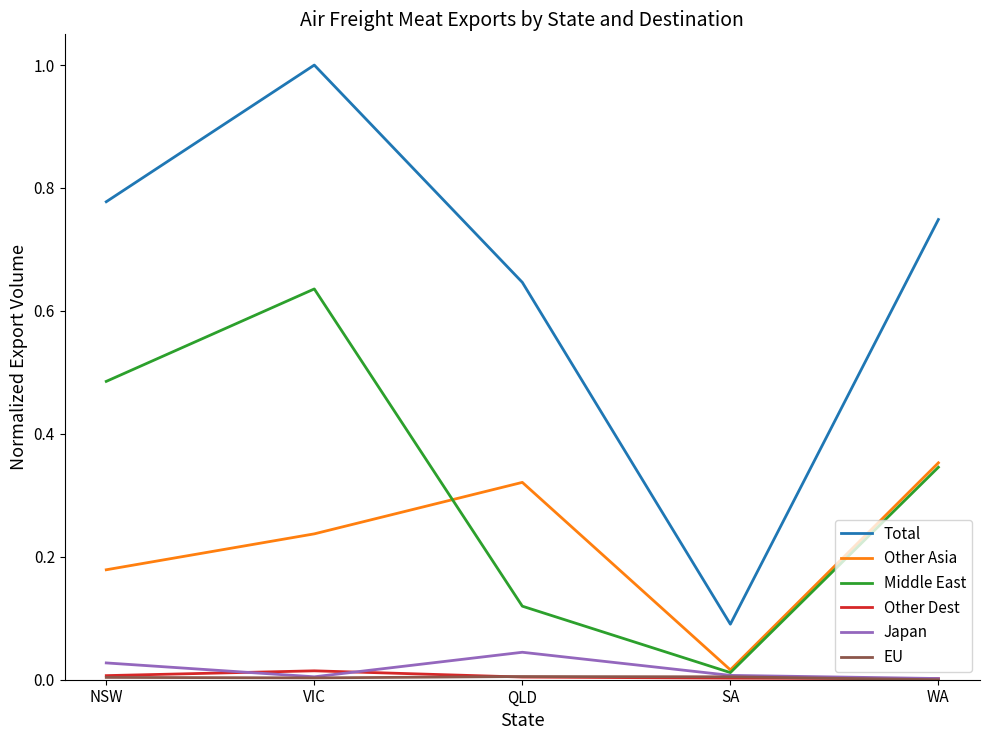

At which category is the sum across all series the highest?

VIC